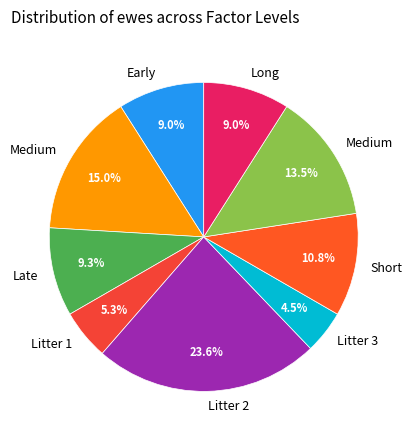

To the nearest percent, what is the average slice percentage?

11%